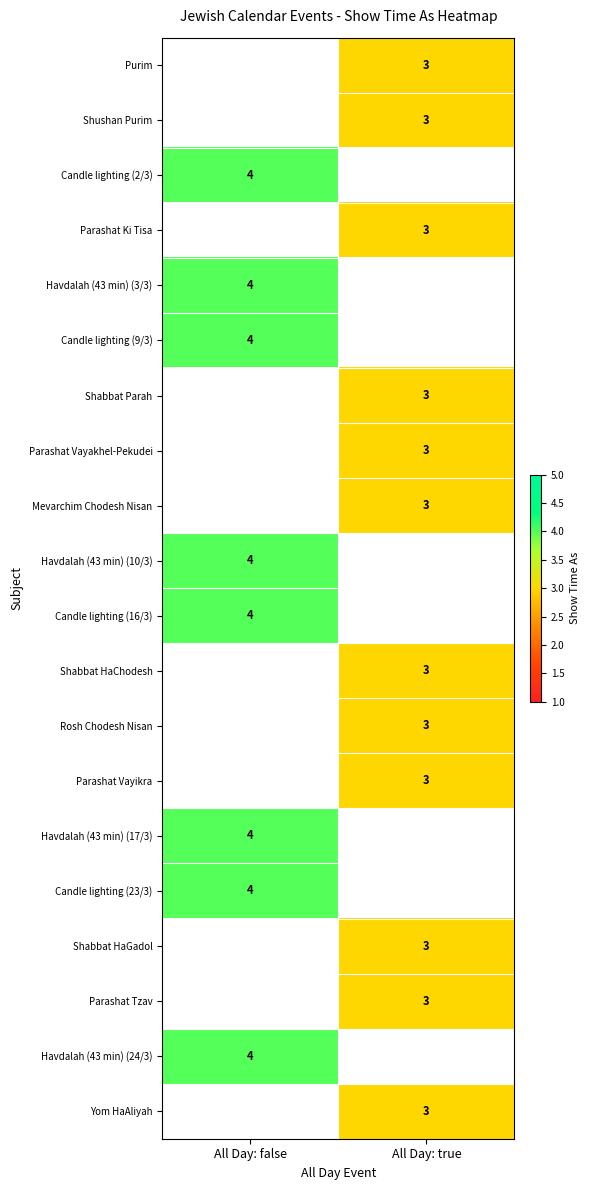

Count the number of categories in the chart.

2